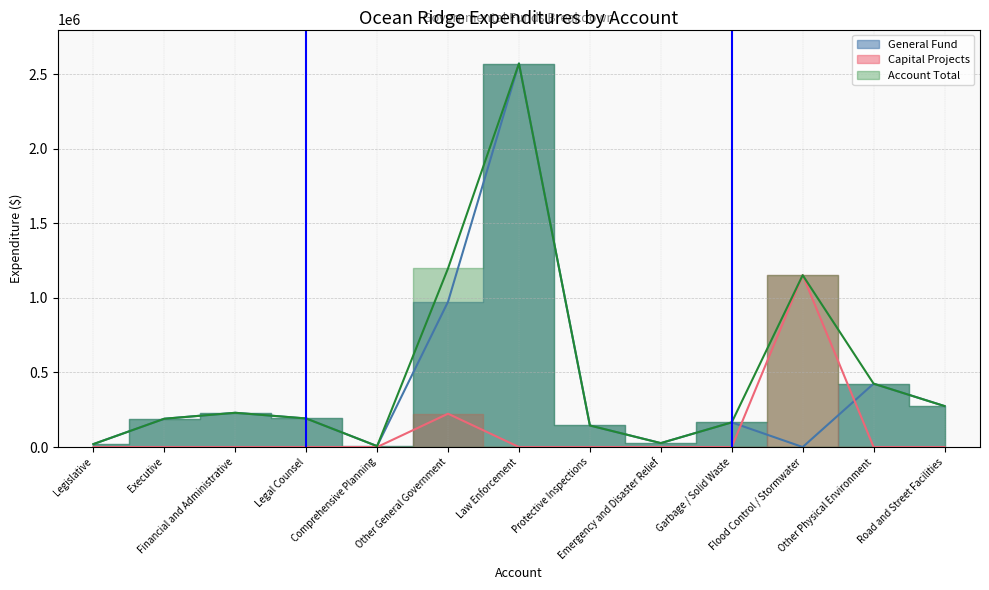

Is it true that Capital Projects equals 1823139 at Flood Control / Stormwater?

False